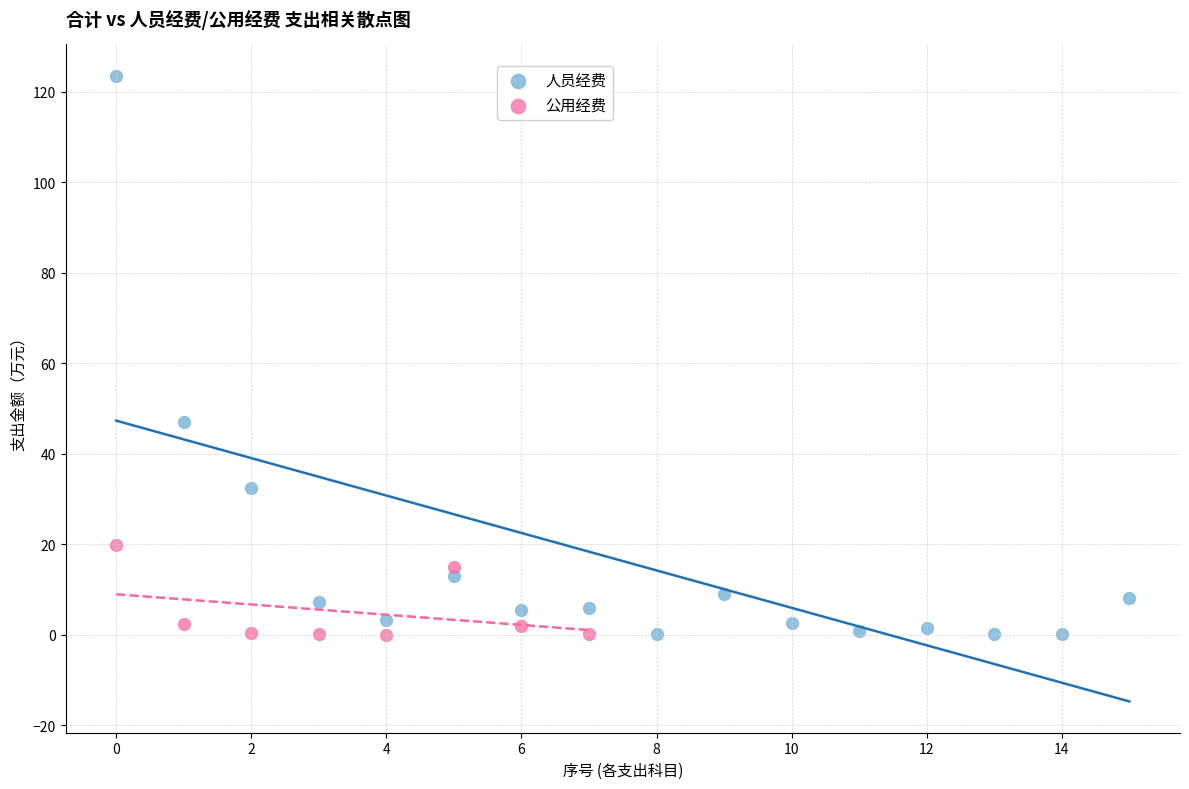

Which series has the largest Y range (max minus min)?

人员经费